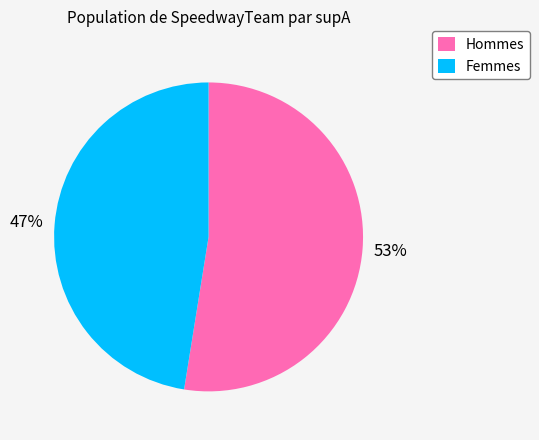

Rank the categories by value from highest to lowest.

Hommes, Femmes